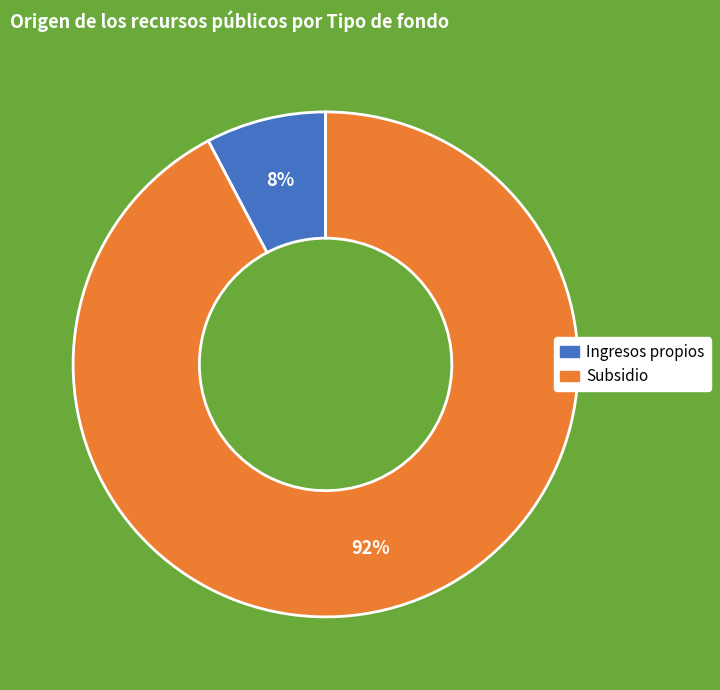

Rank the categories by value from highest to lowest.

Subsidio, Ingresos propios